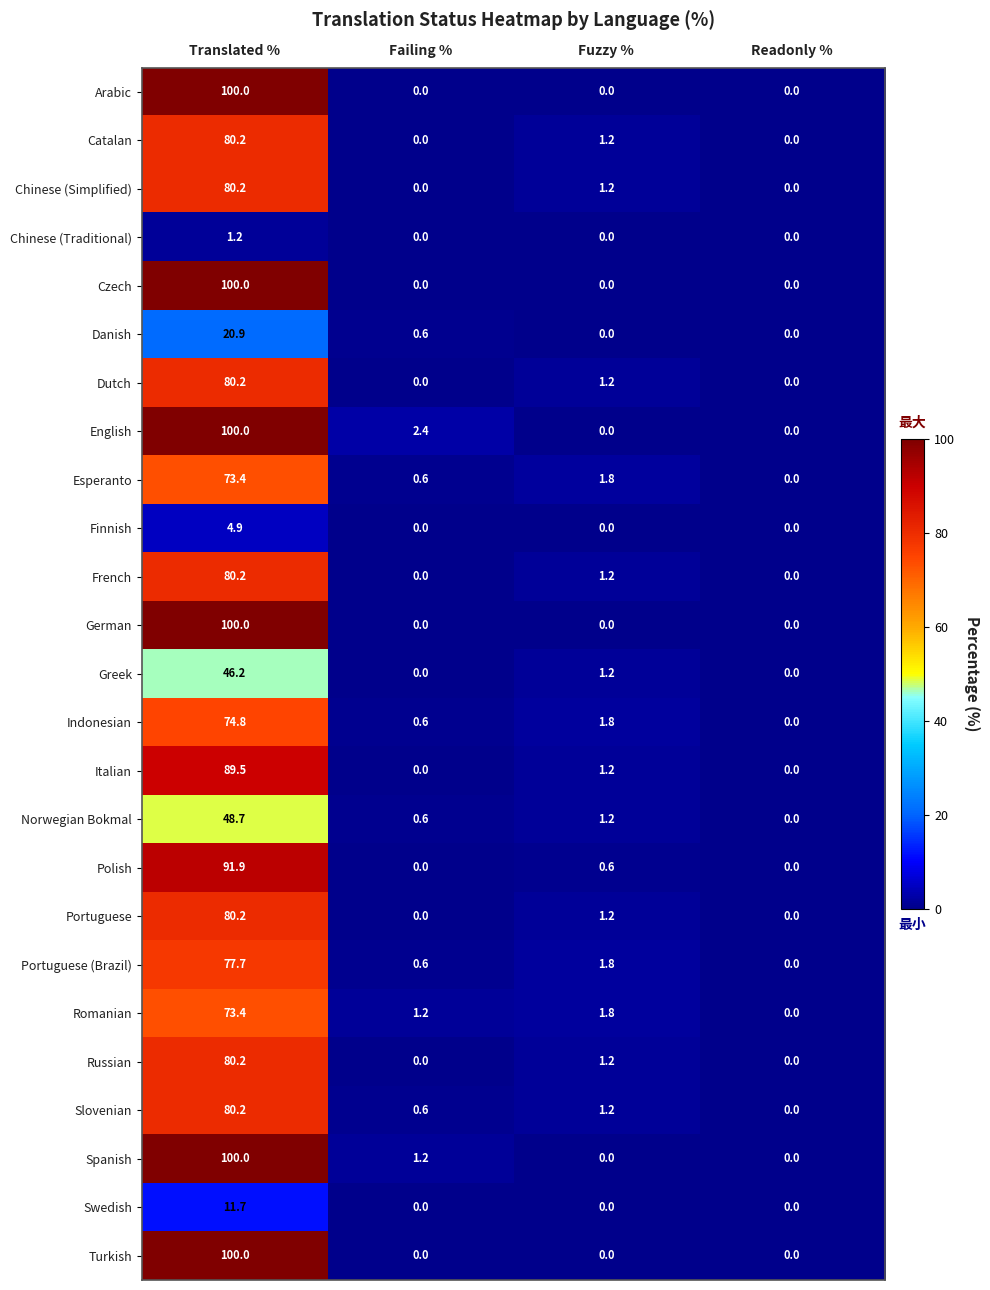

At how many categories does at least one series exceed 32?

1